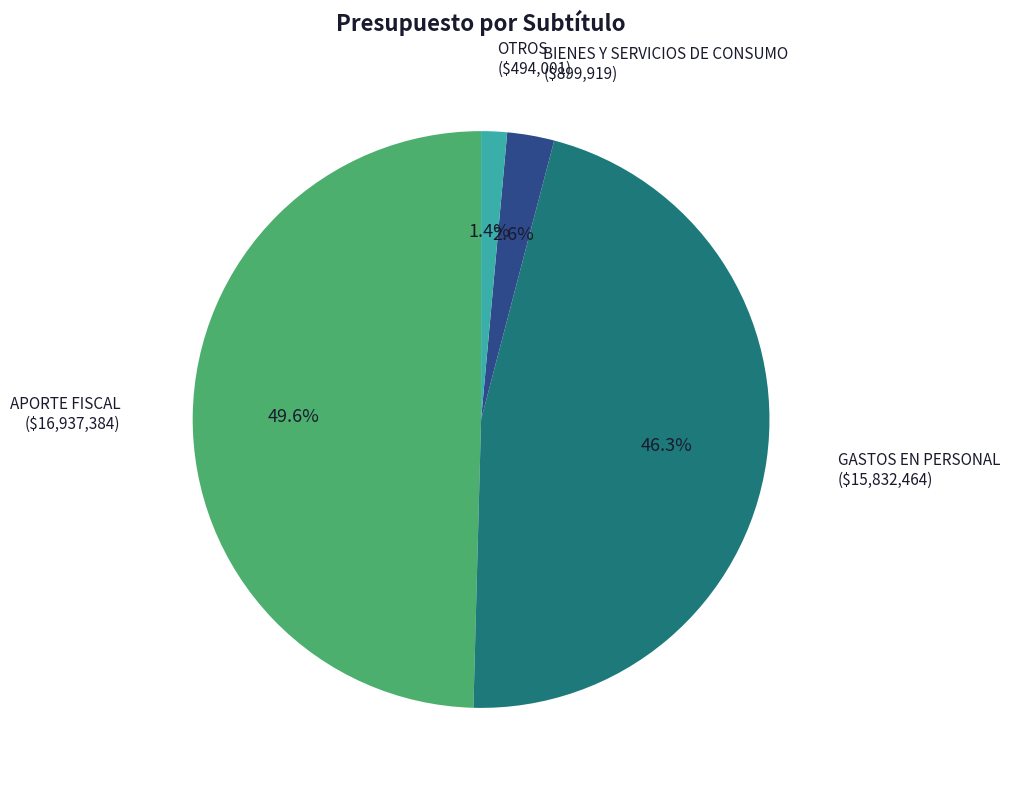

Does any single category account for the majority?

No